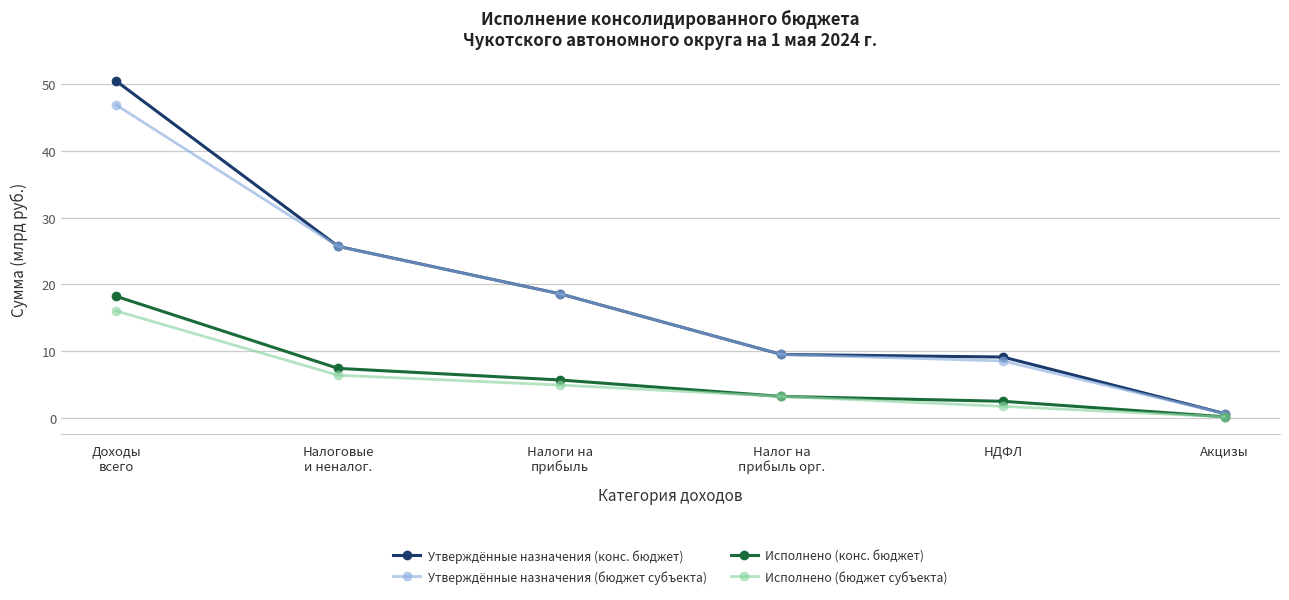

True or false: Исполнено (бюджет субъекта) has more than 1 points higher than both neighbors.

False